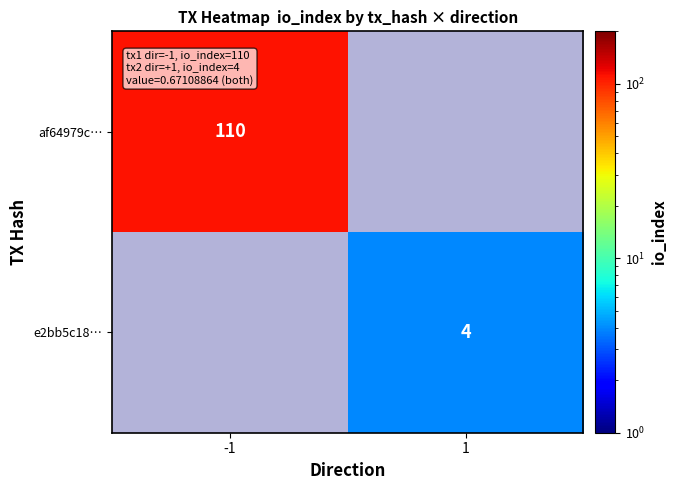

The e2bb5c18… series shows 4 at 1. True or false?

True